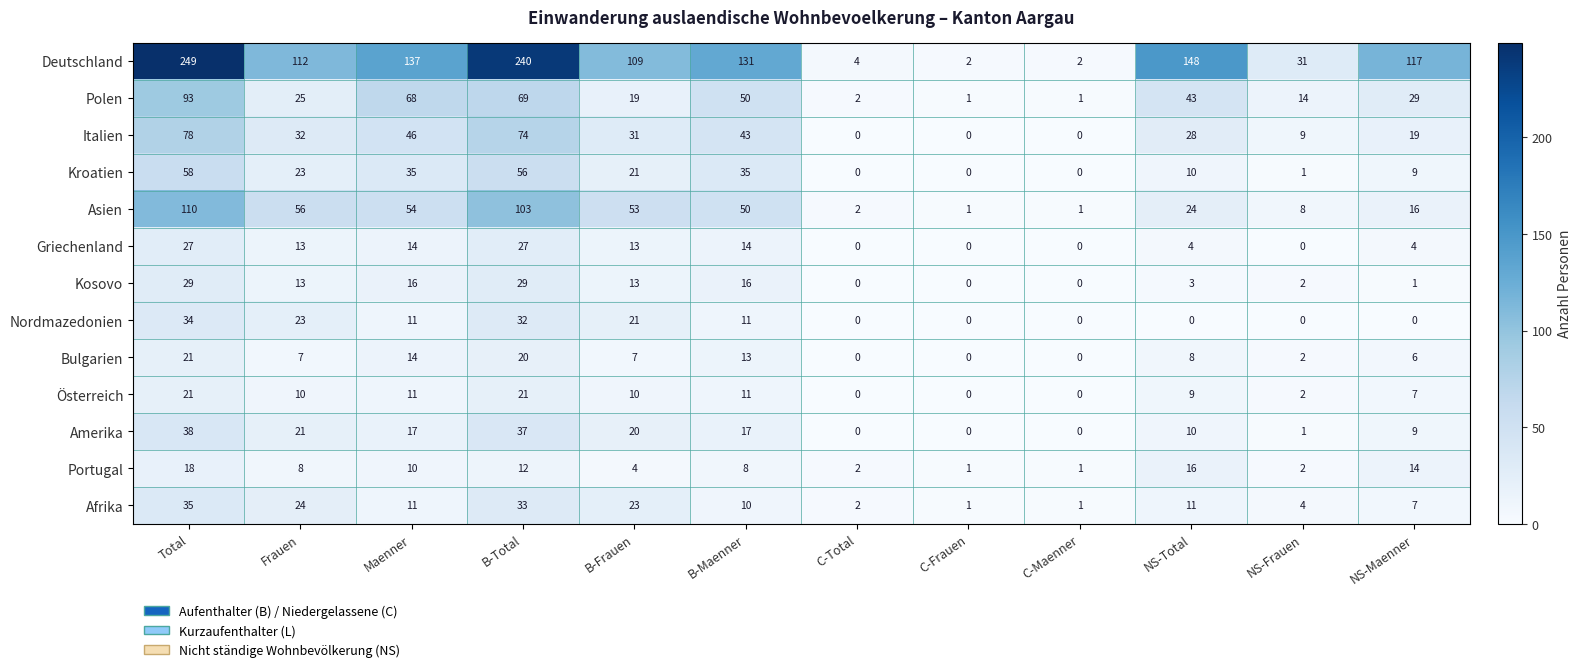

What is the spread (max minus min) of values at B-Total?

228